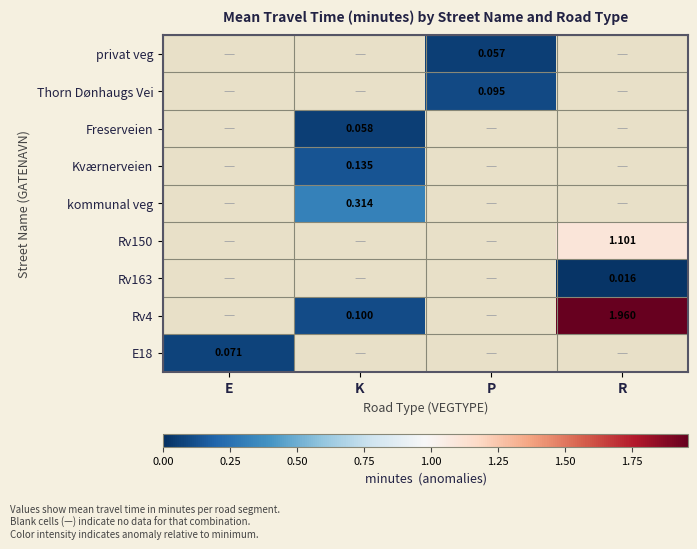

Which series has the largest range (max minus min)?

E18